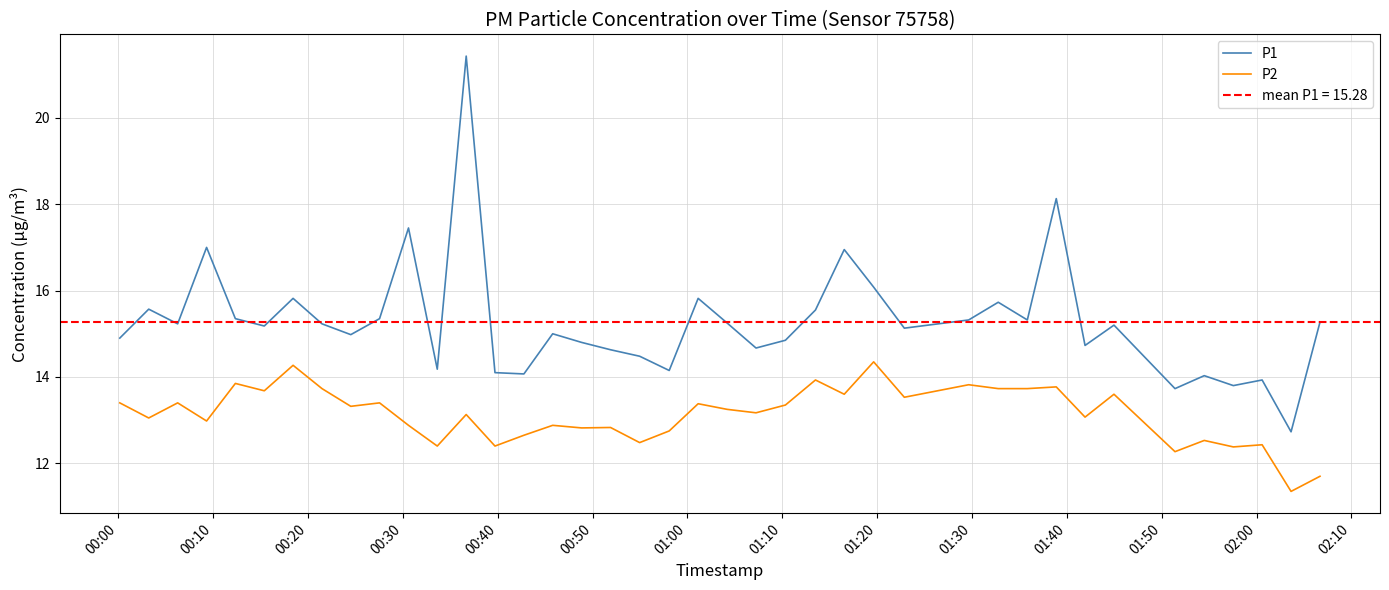

What are all the series names shown in the legend?

P1, P2